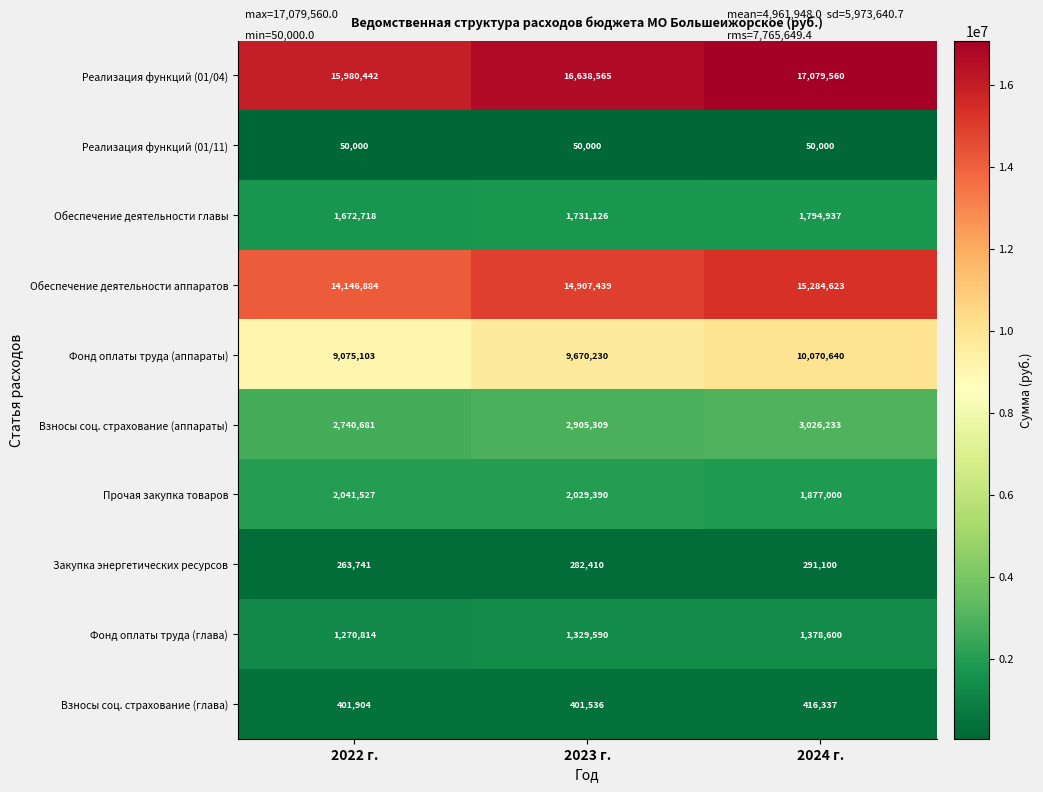

How many series are shown in this chart?

10